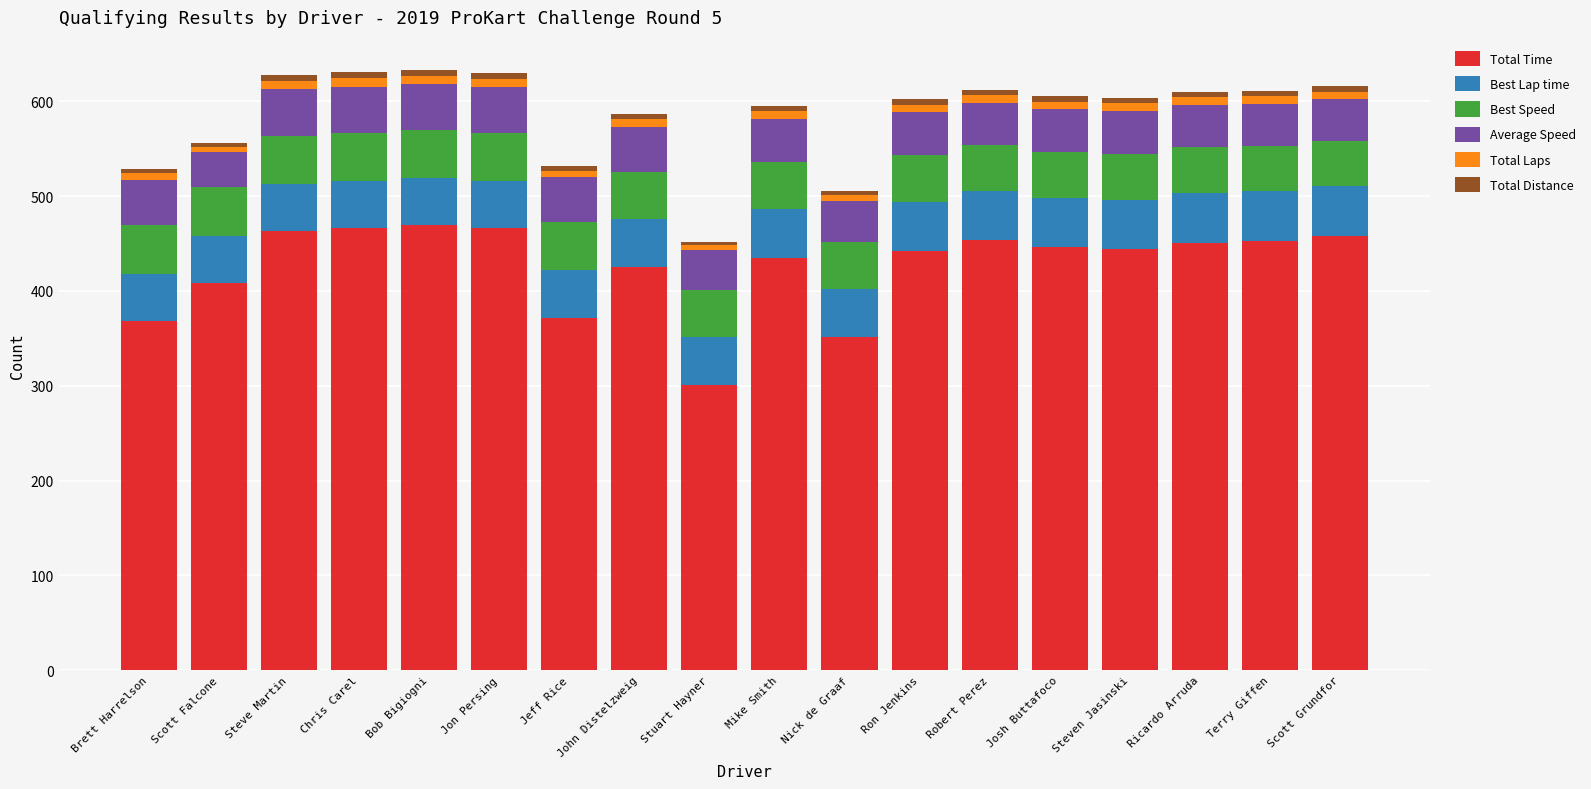

True or false: Total Time has a value of 371.8 at Jeff Rice.

True